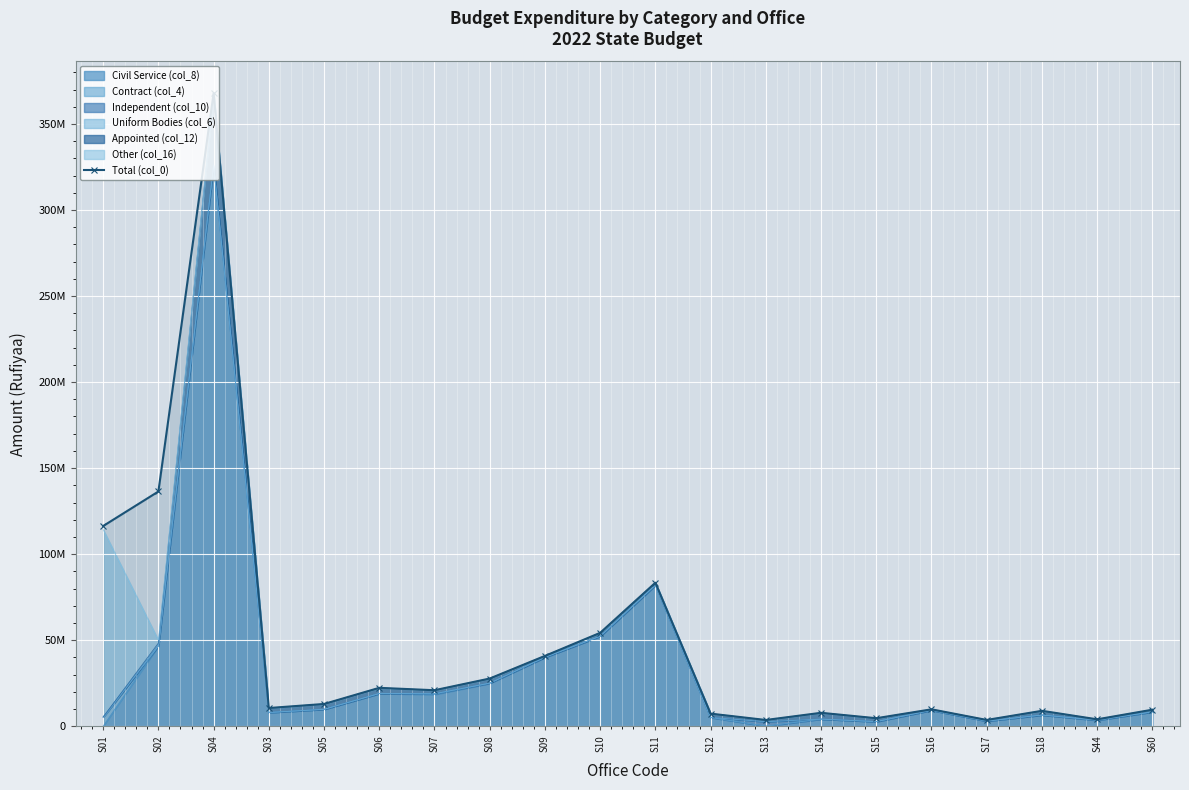

What is the label of the 7th point from the right?

S14